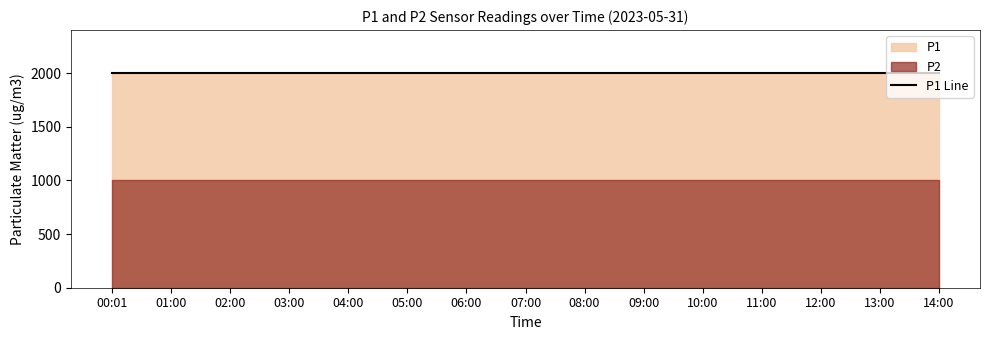

Which series has the widest spread of values?

P1